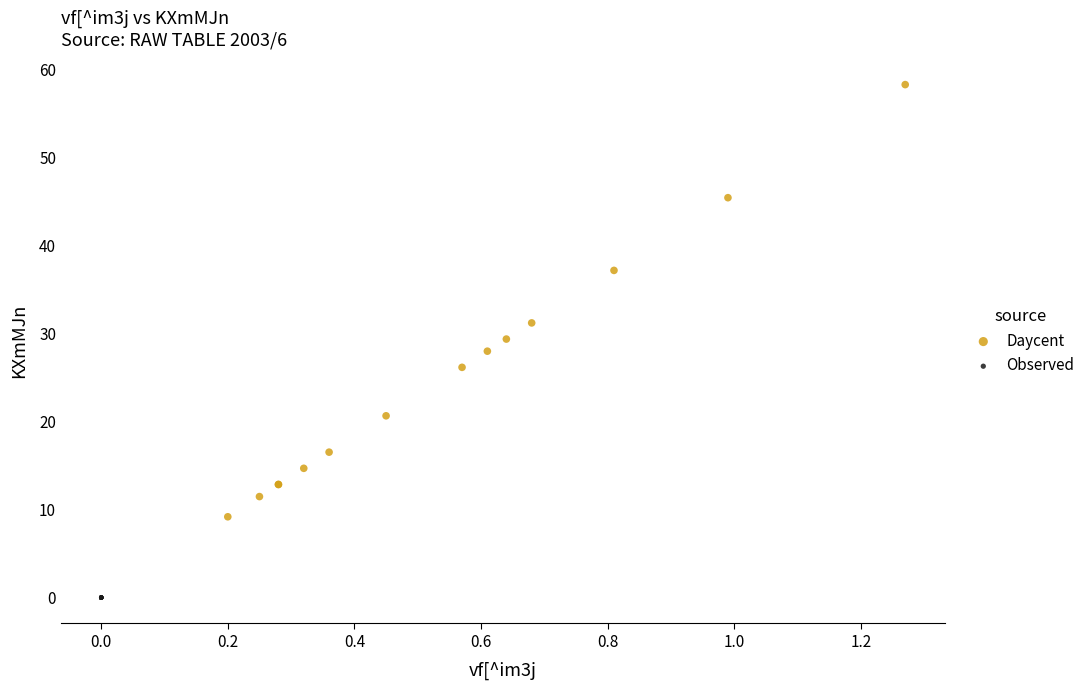

Which series reaches the maximum Y coordinate?

Daycent